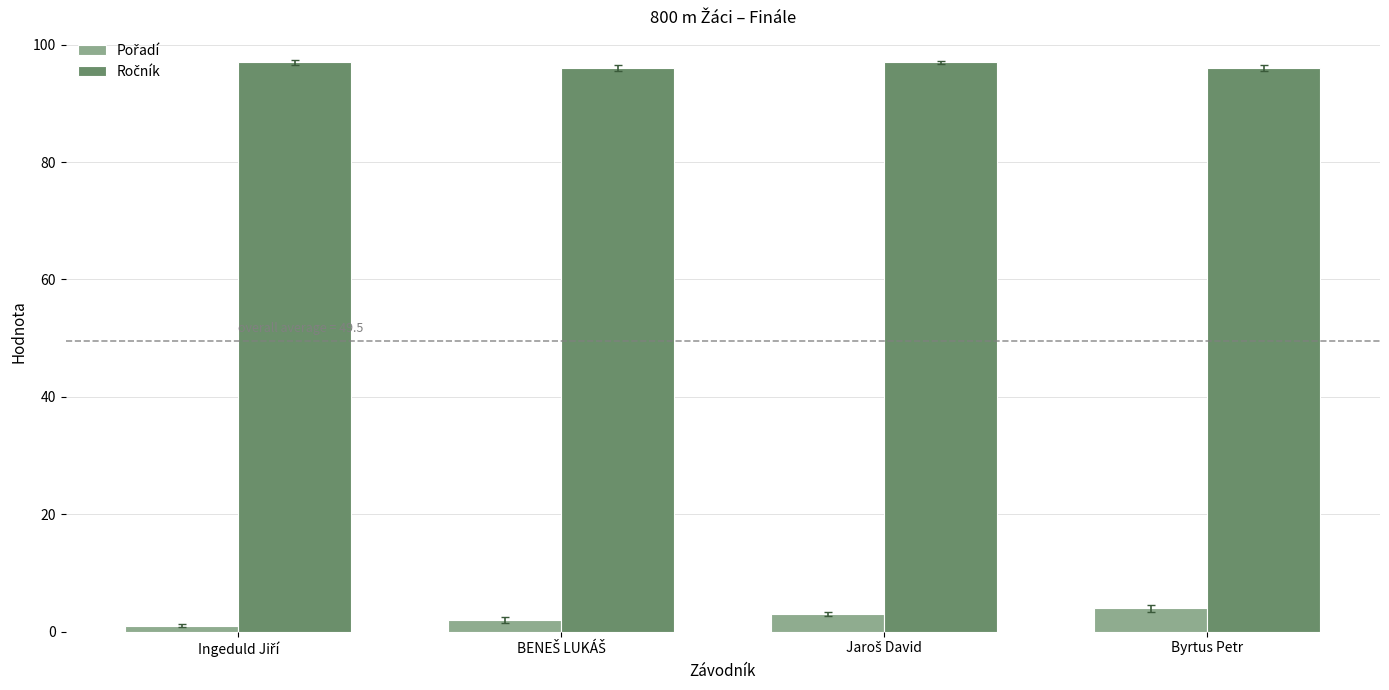

Does the chart contain any negative values?

No